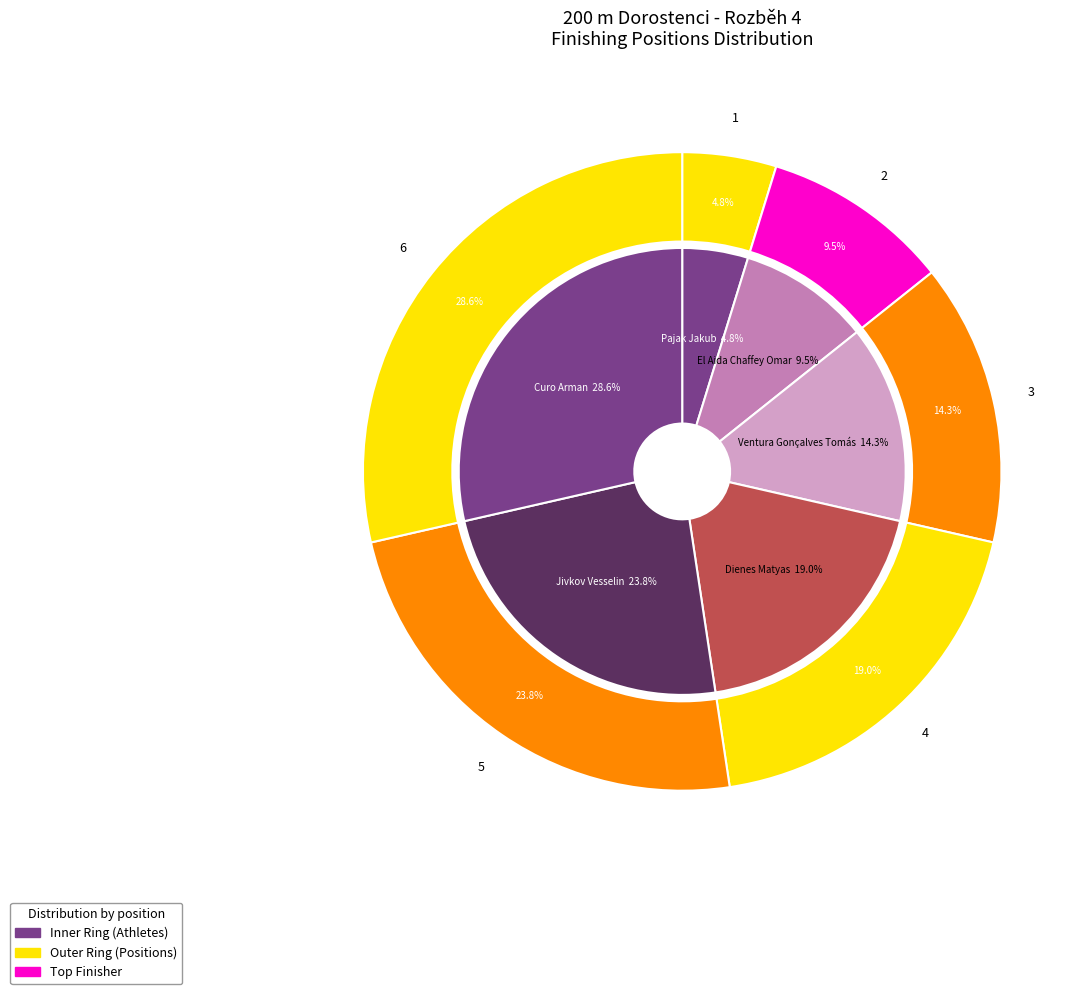

To the nearest percent, what is the difference between the El Aida Chaffey Omar and Jivkov Vesselin slice percentages?

14%